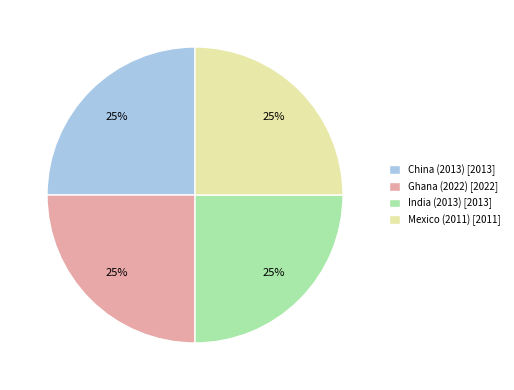

The India (2013) slice represents 25% of the pie. True or false?

True